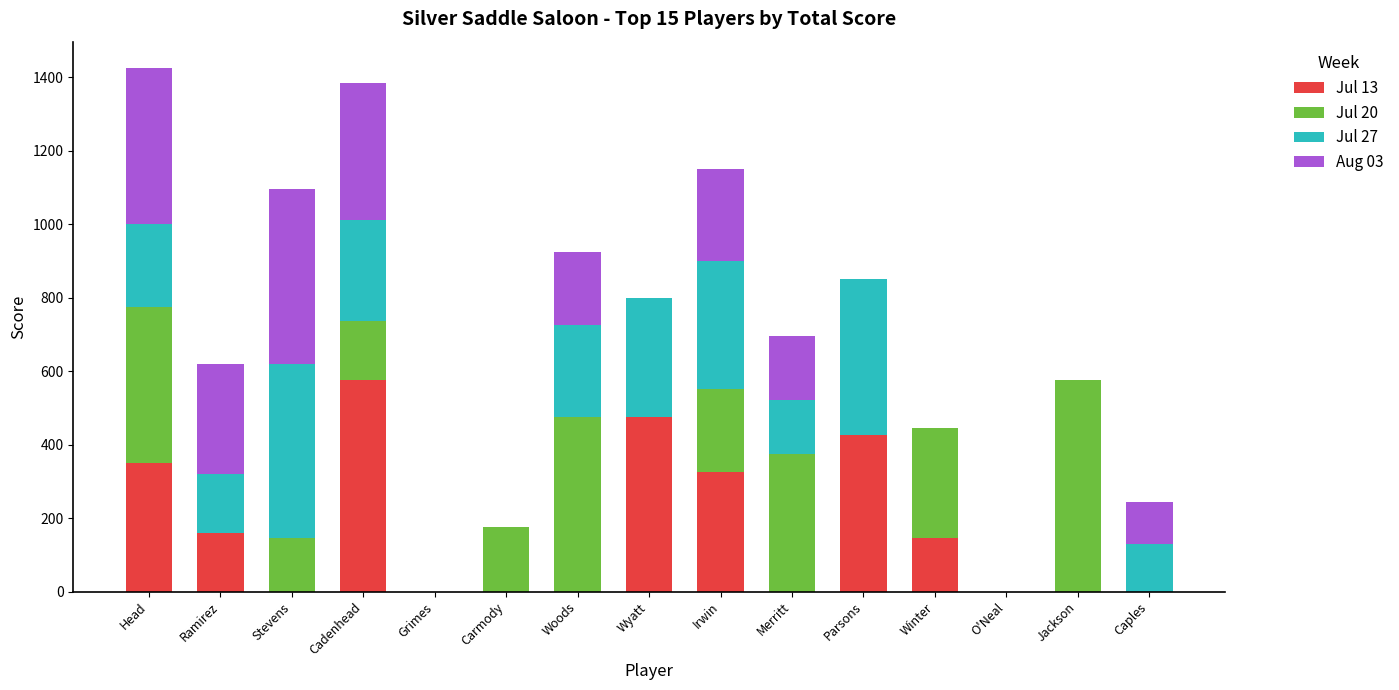

What are all the series names shown in the legend?

Jul 13, Jul 20, Jul 27, Aug 03